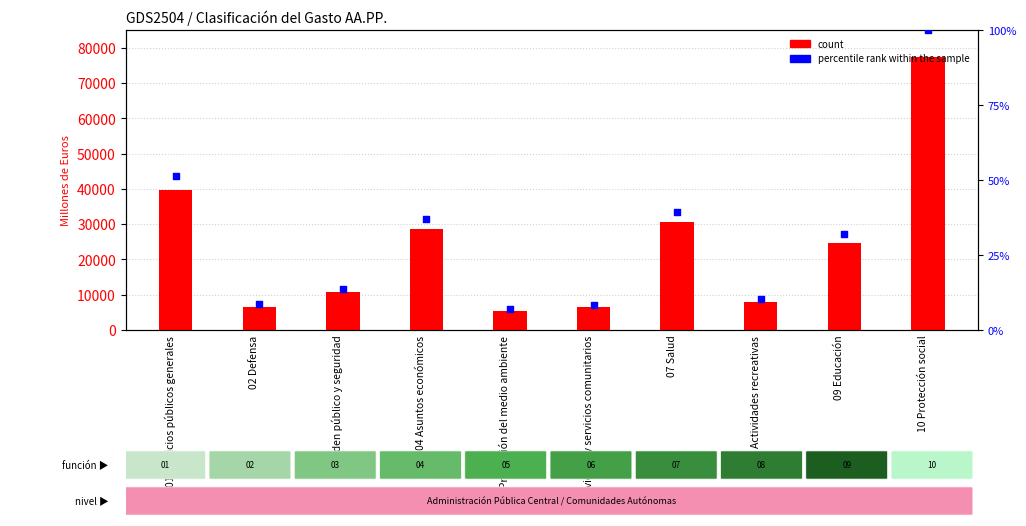

Which series has the largest total across all categories?

count